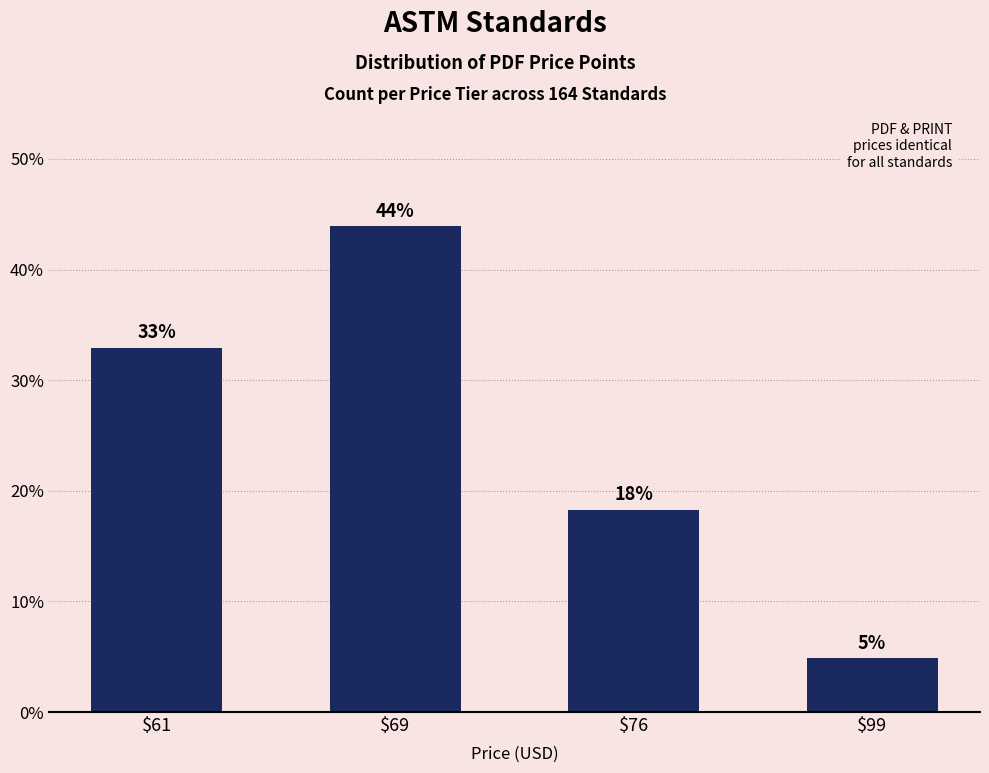

Which label corresponds to the smallest value in the chart?

$99